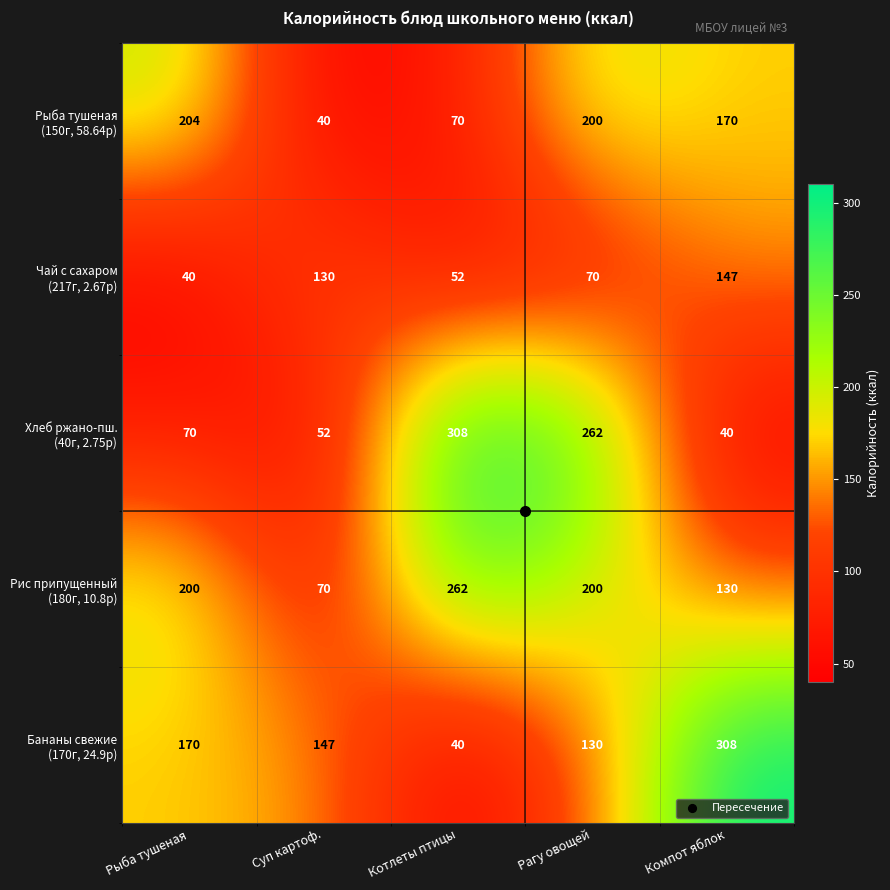

How many data points does each series have?

5